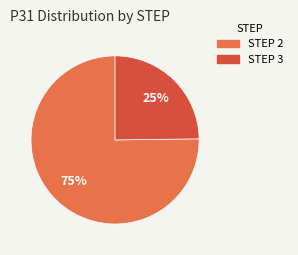

Is it true that STEP 3 is 25% of the pie?

True